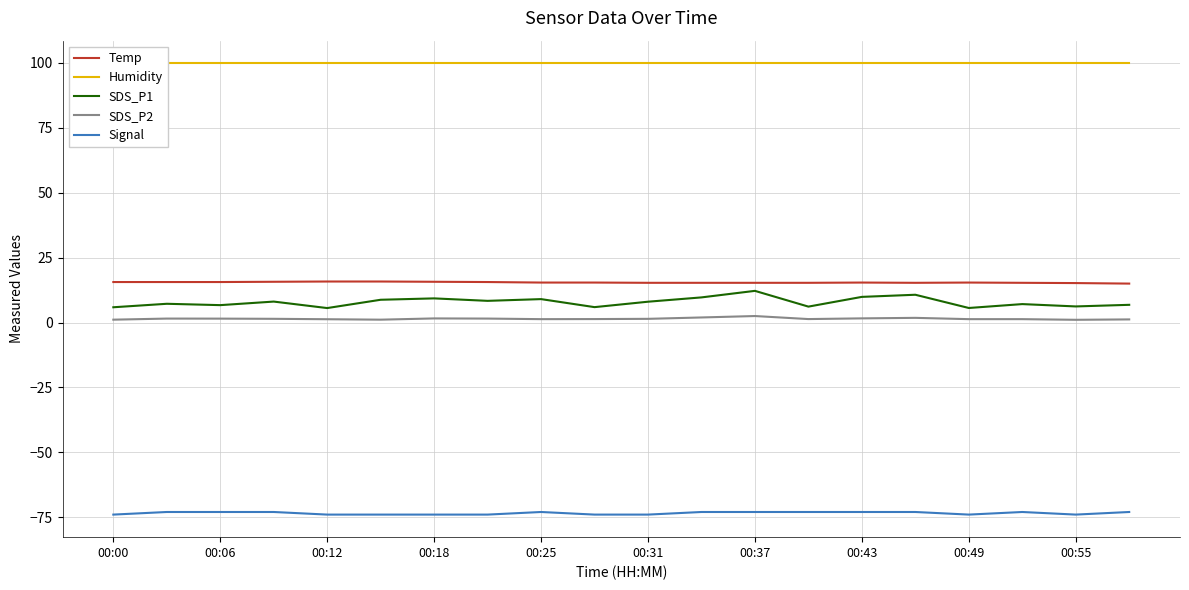

What is the lowest value of the Signal series?

-74.0